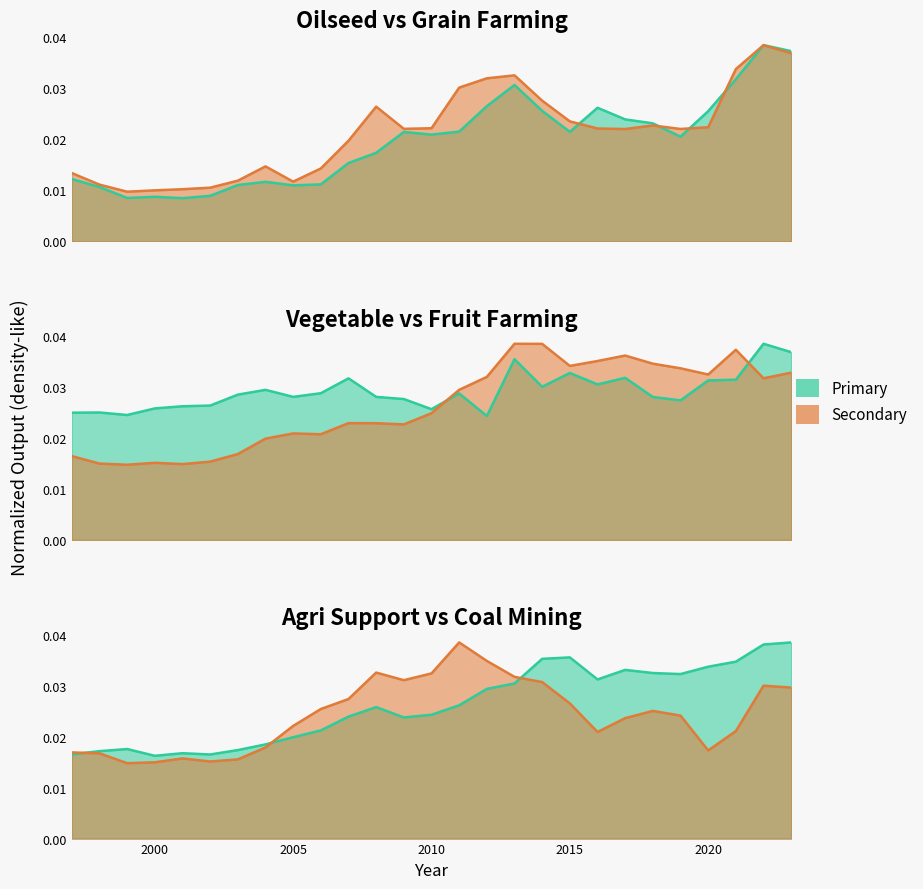

Rank the series by their maximum value, from lowest to highest.

Oilseed farming, Grain farming, Vegetable and melon farming, Fruit and tree nut farming, Support activities for agriculture, Coal mining